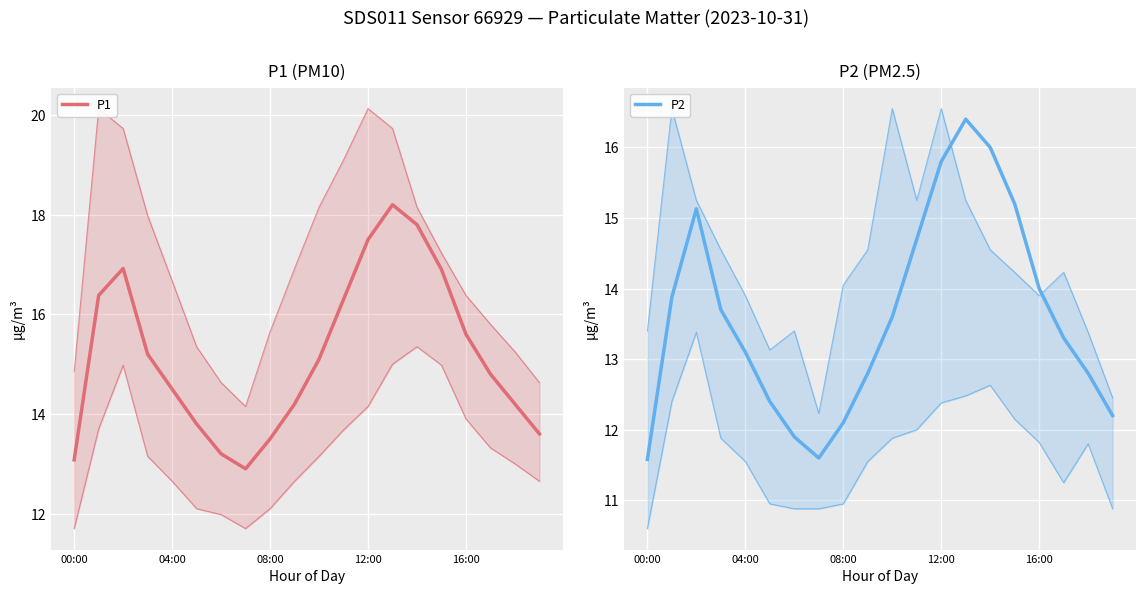

True or false: P2 and P1 intersect in this chart.

False